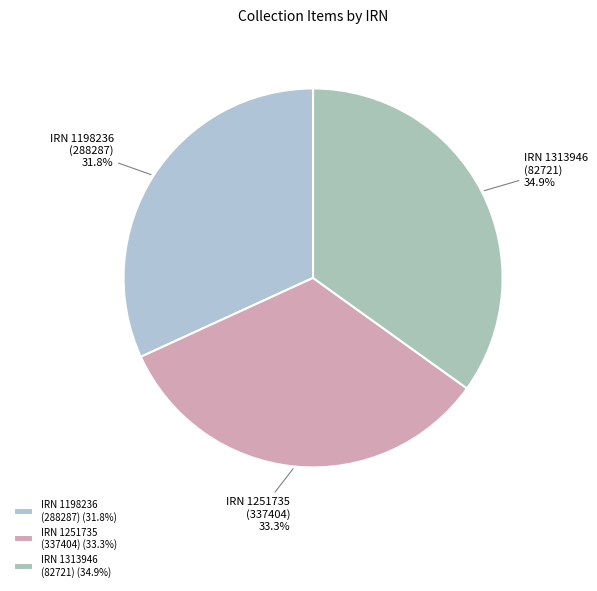

Does IRN 1251735 (337404) represent more than half of the total?

No